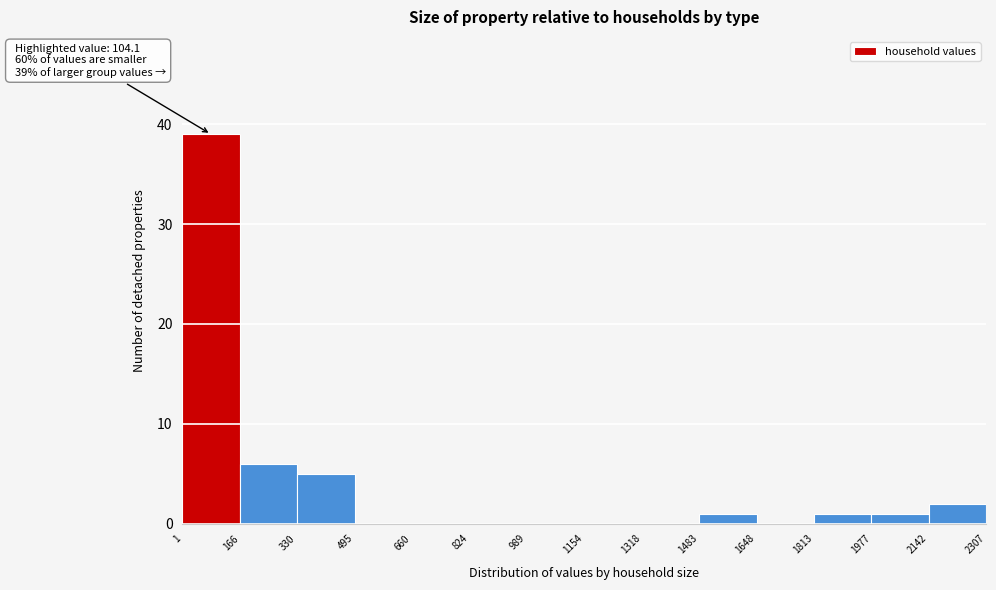

Over which range of the x-axis is the bar tallest?

1 to 166